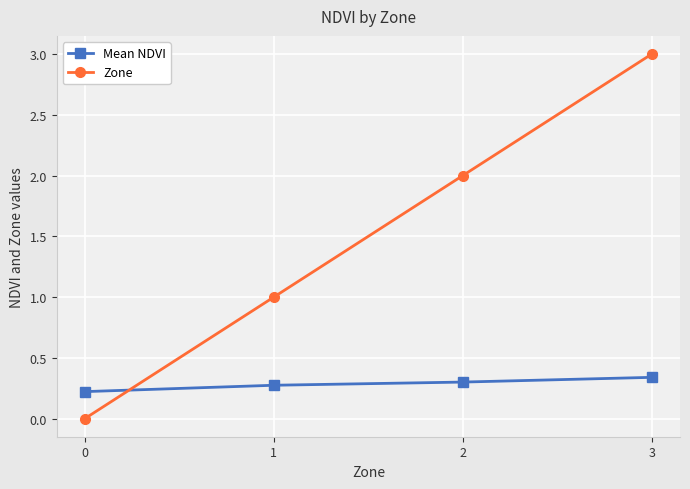

At which category is the sum across all series the highest?

3